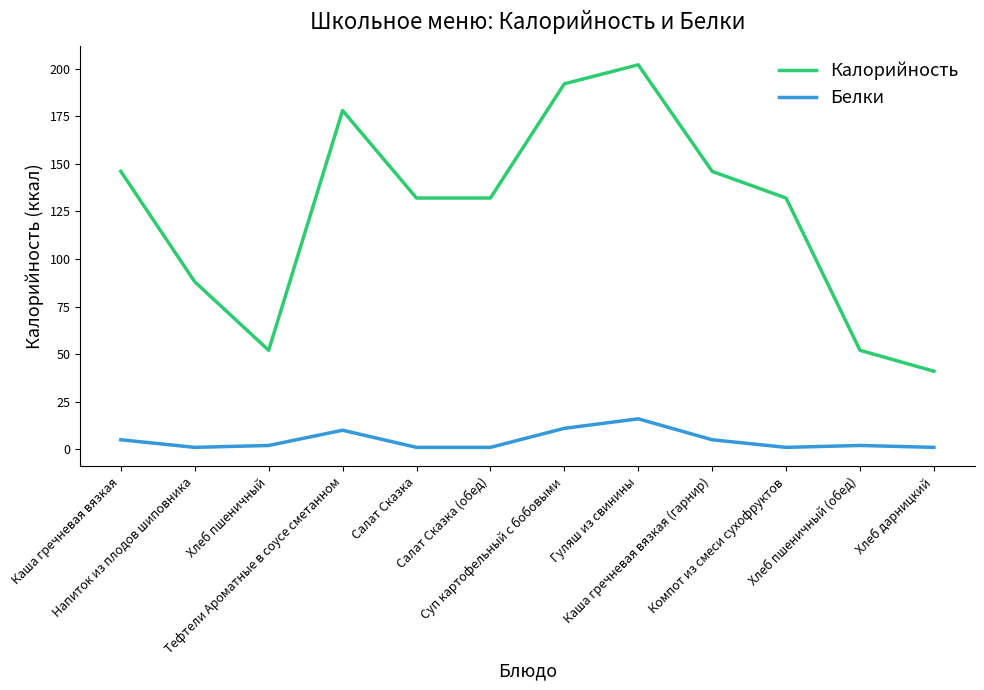

What is the difference between the maximum and minimum values in the Калорийность series?

161